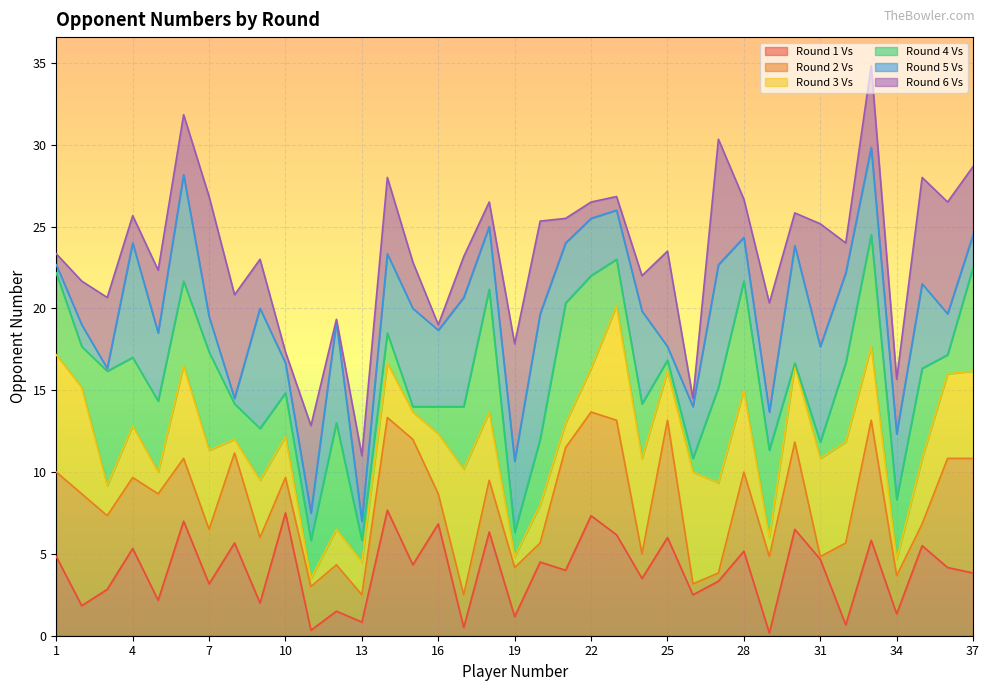

List the labels in order of Round 3 Vs value, largest first.

17, 1, 23, 26, 2, 32, 31, 24, 6, 27, 37, 36, 28, 7, 30, 33, 18, 35, 16, 9, 14, 4, 25, 22, 10, 20, 12, 13, 3, 15, 21, 5, 29, 34, 8, 19, 11